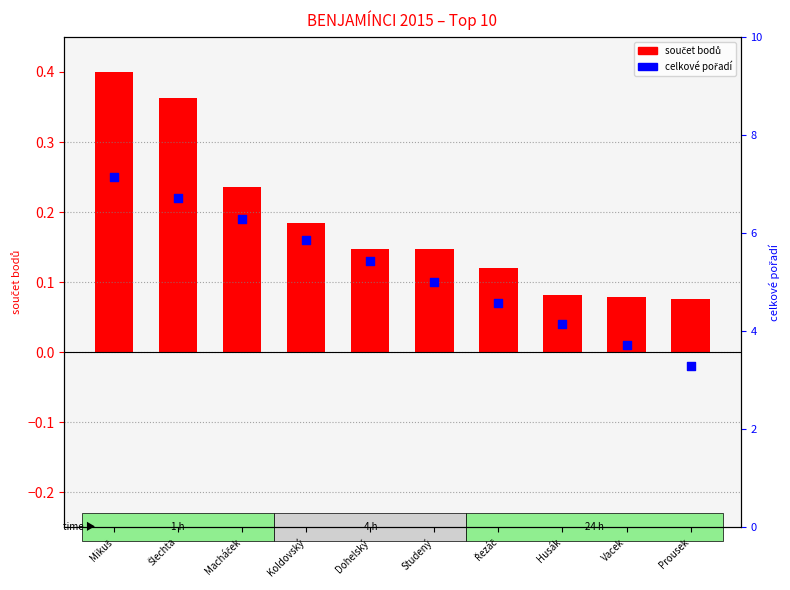

At which category is the sum across all series the highest?

Mikuš